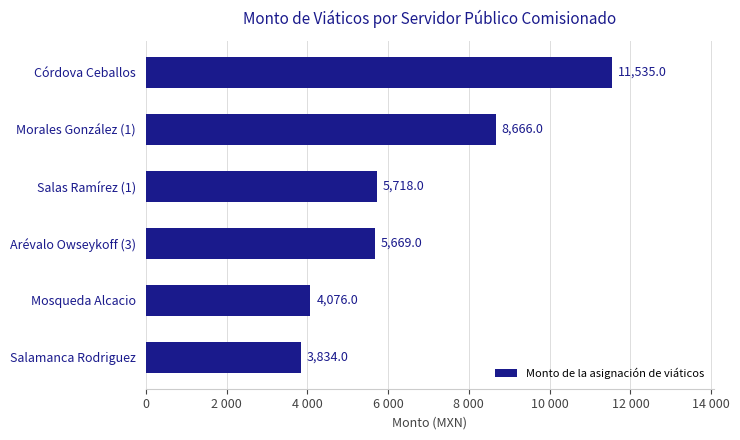

Rank the categories by value from highest to lowest.

Córdova Ceballos, Morales González (1), Salas Ramírez (1), Arévalo Owseykoff (3), Mosqueda Alcacio, Salamanca Rodriguez